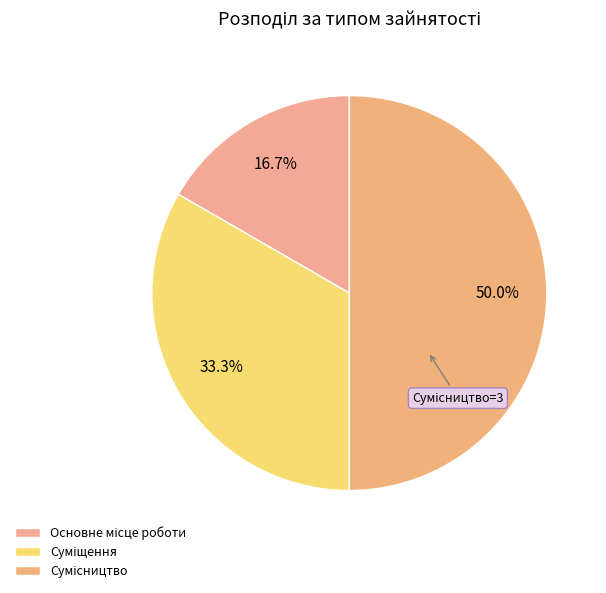

Is Сумісництво the majority of the pie?

No